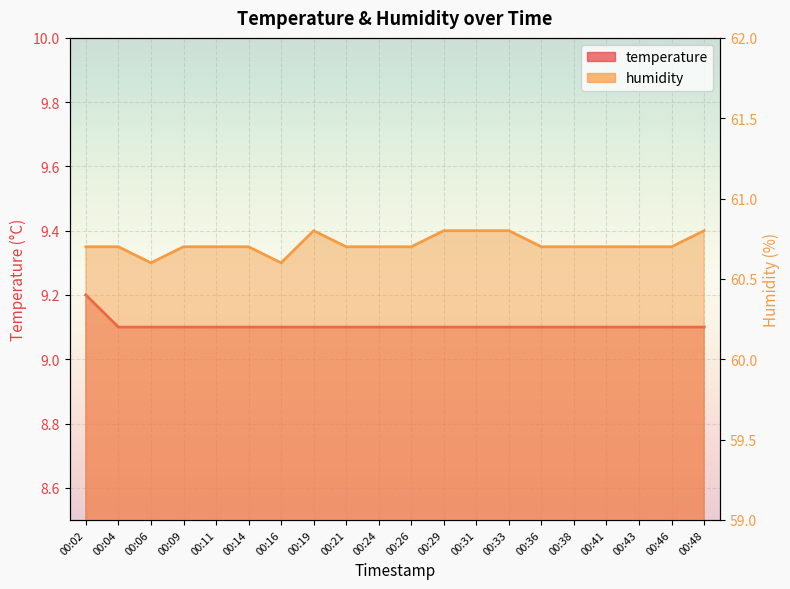

True or false: humidity and temperature cross at least once.

False